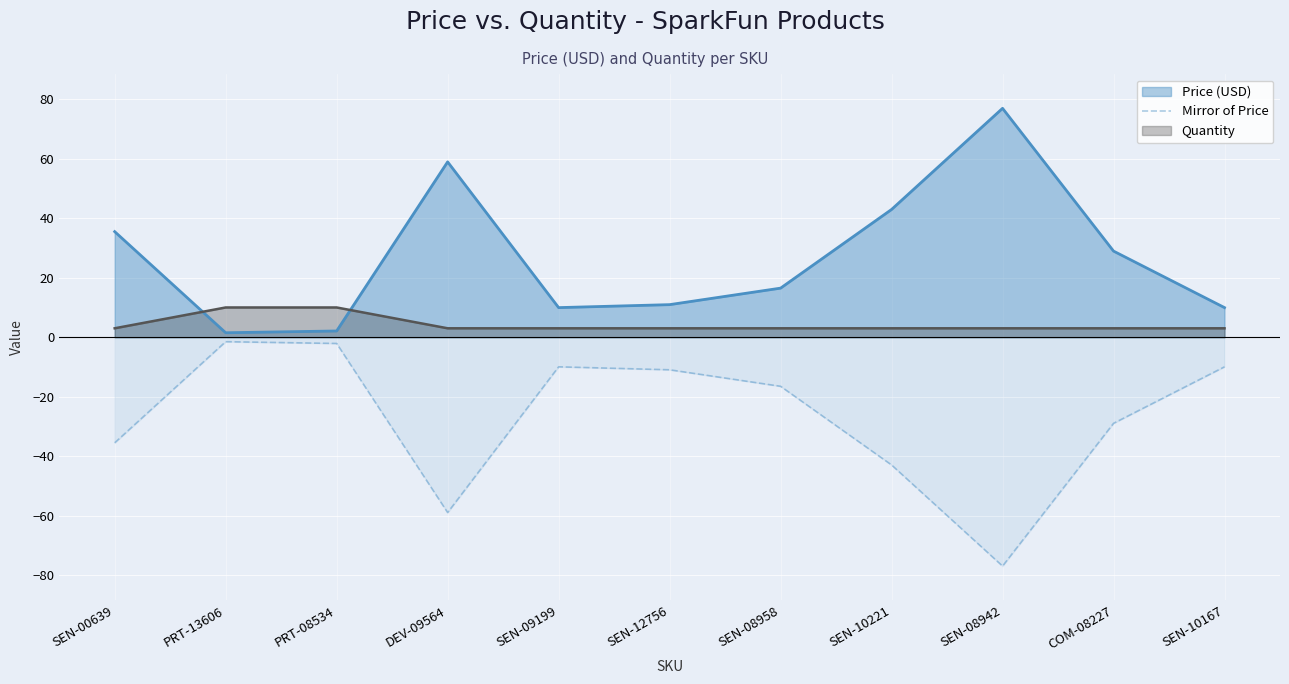

How many values are below -16?

6